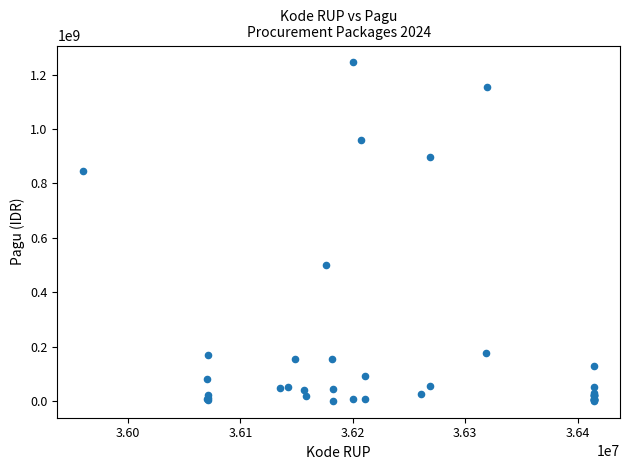

What Y value in the scatter plot is closest to 622840000?

499932000